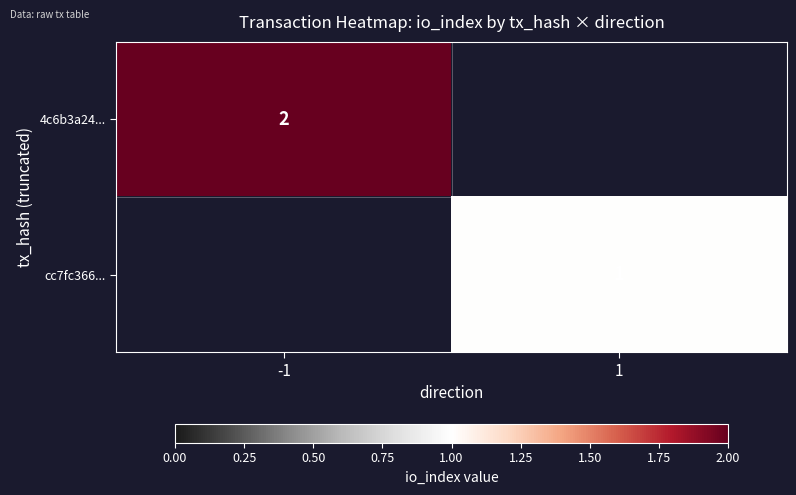

Which has a higher value, 1 or -1?

-1